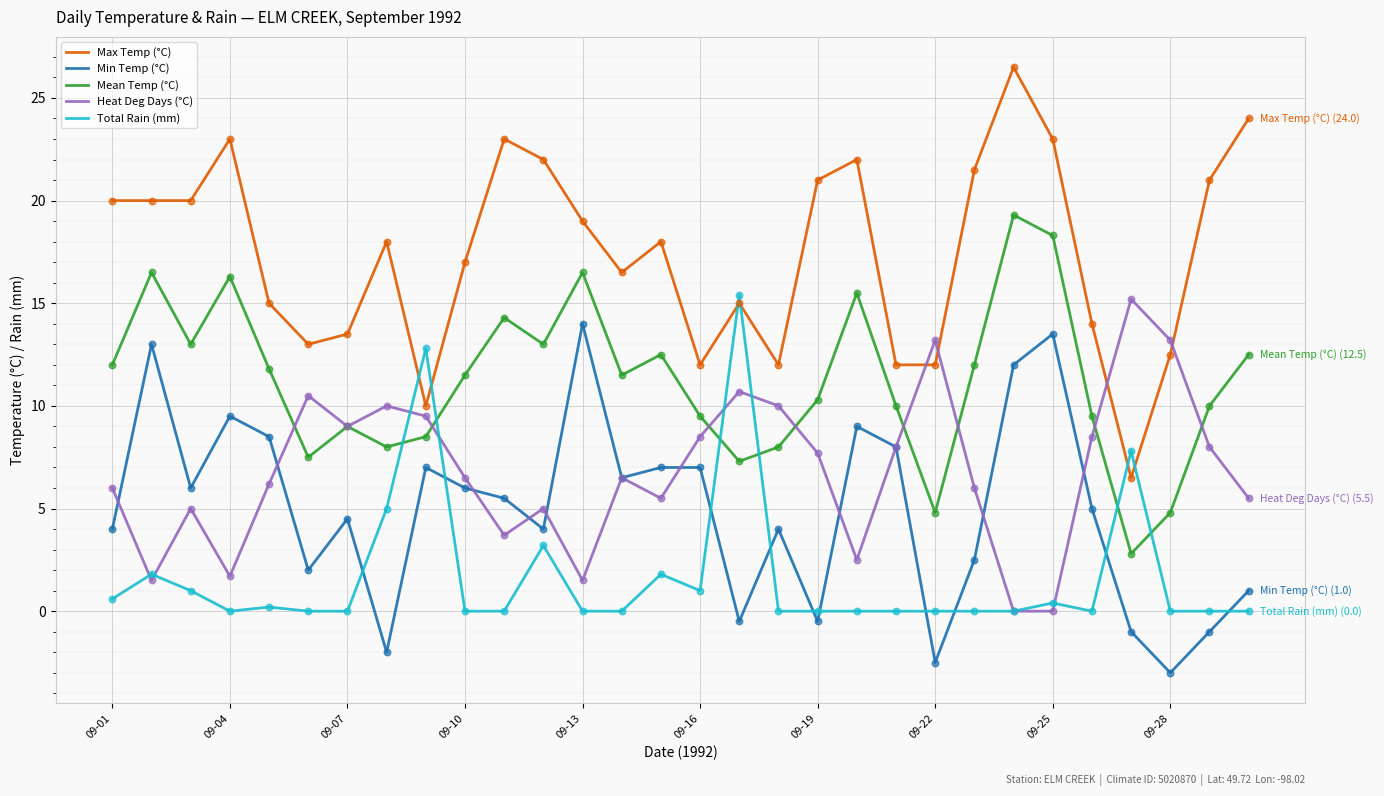

What is the maximum value shown in the chart?

26.5